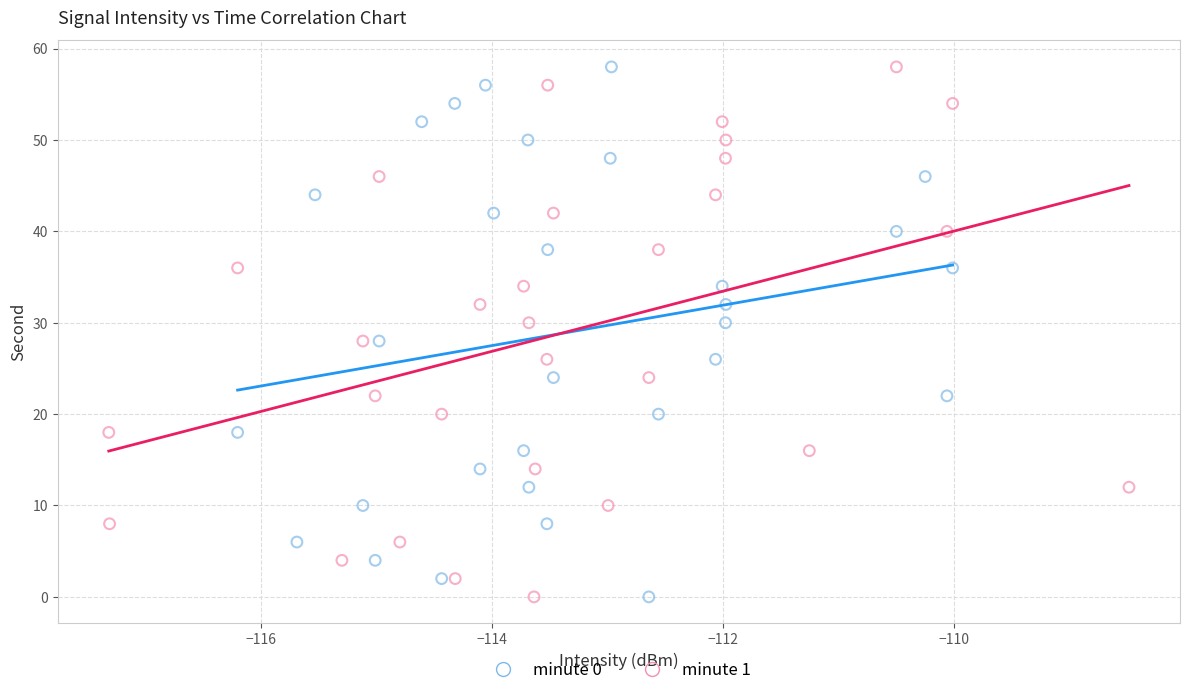

What are all the series names shown in the legend?

minute 0, minute 1